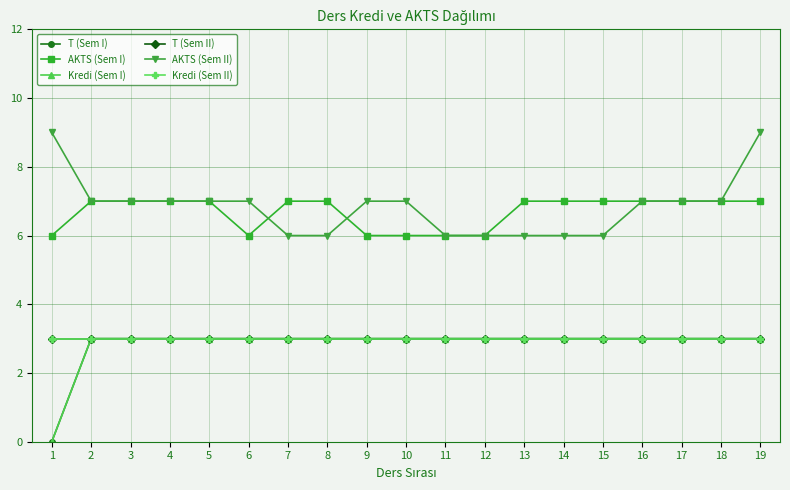

True or false: AKTS (Sem II) and T (Sem I) cross at least once.

False